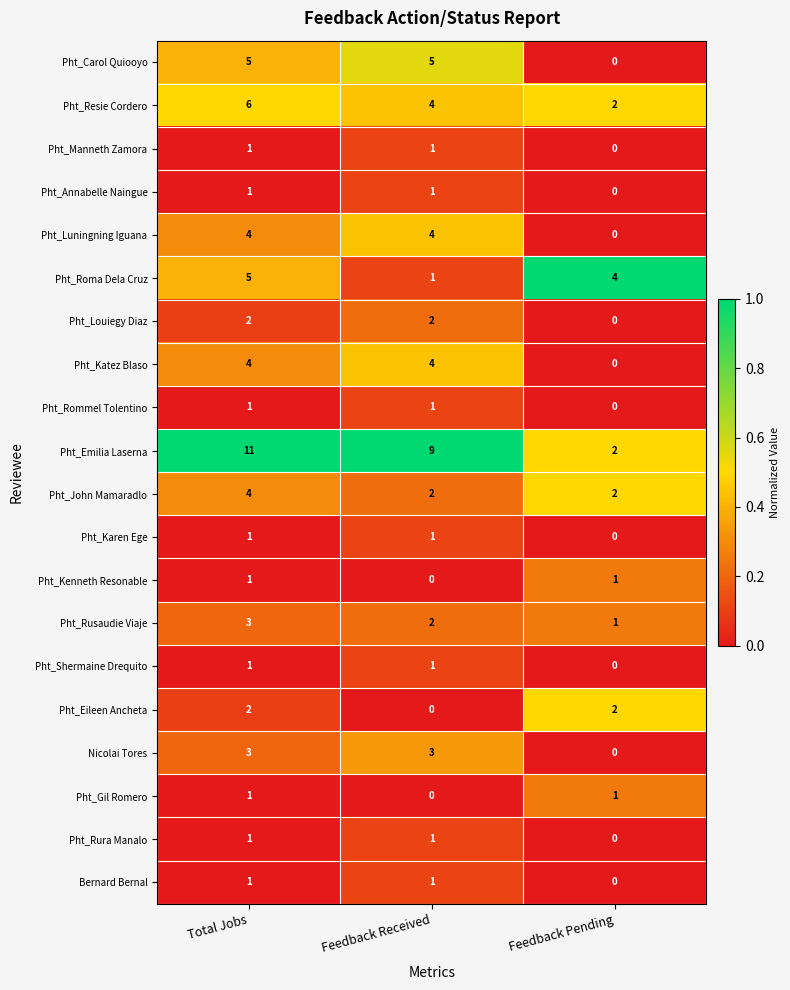

At how many categories does at least one series exceed 0?

3